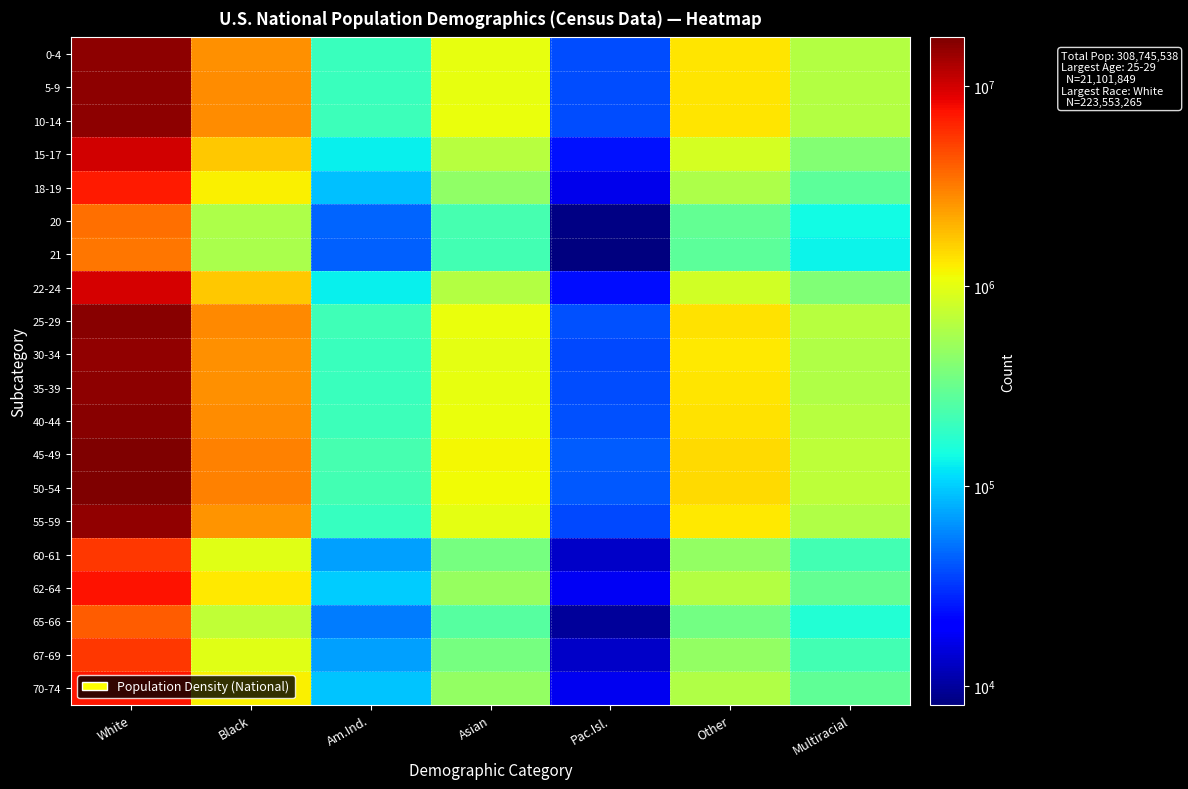

How many distinct data groups are displayed?

20